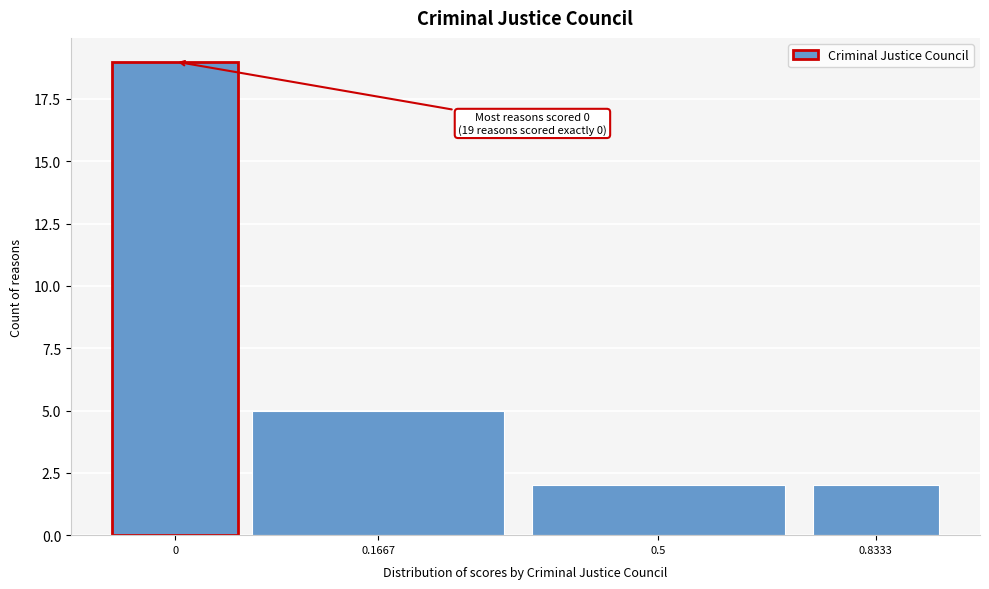

Reading right to left, transcribe all the data shown in this chart.

2	2	5	19